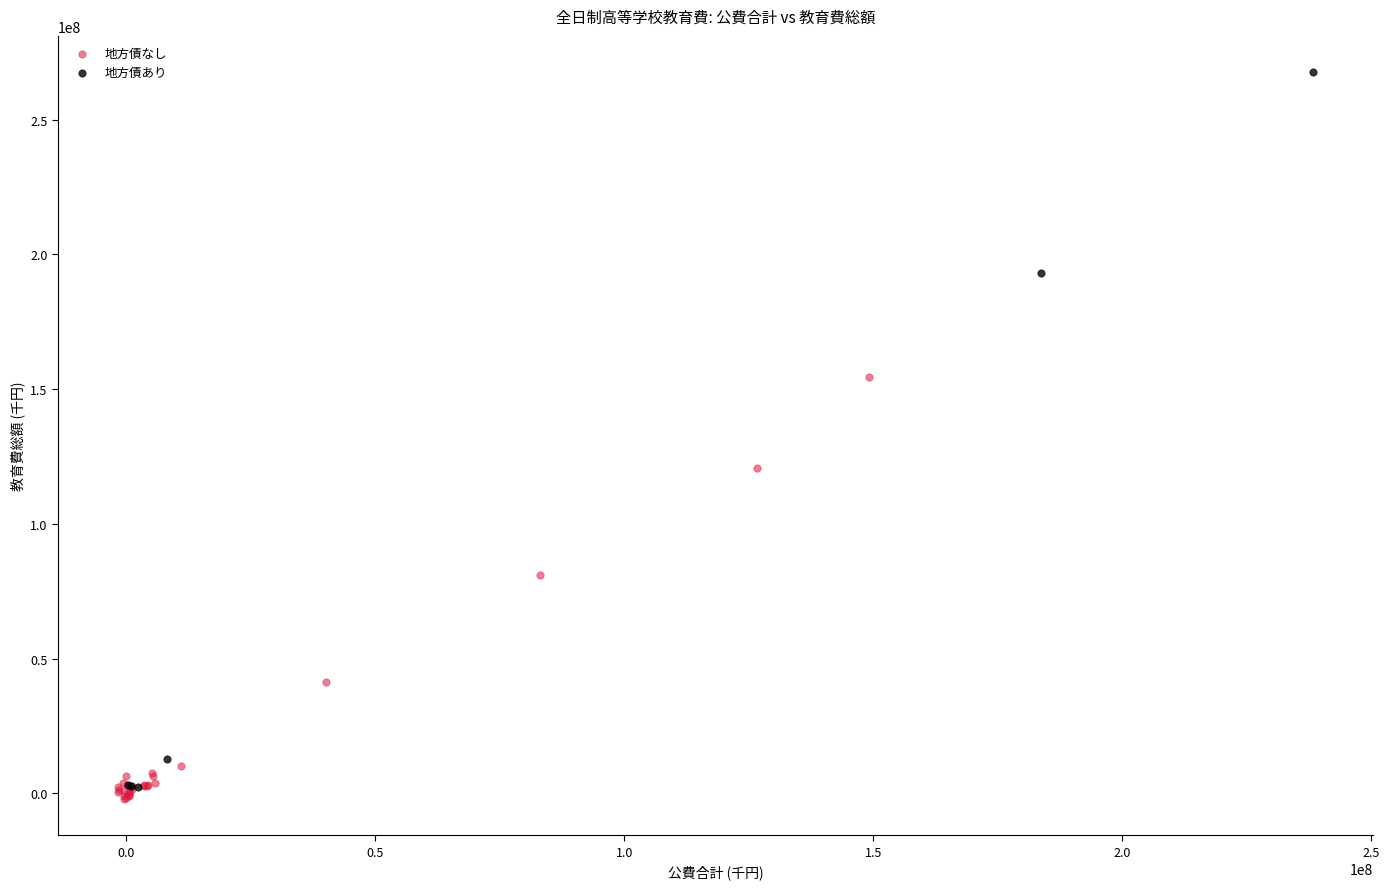

Which series reaches the minimum Y coordinate?

地方債なし